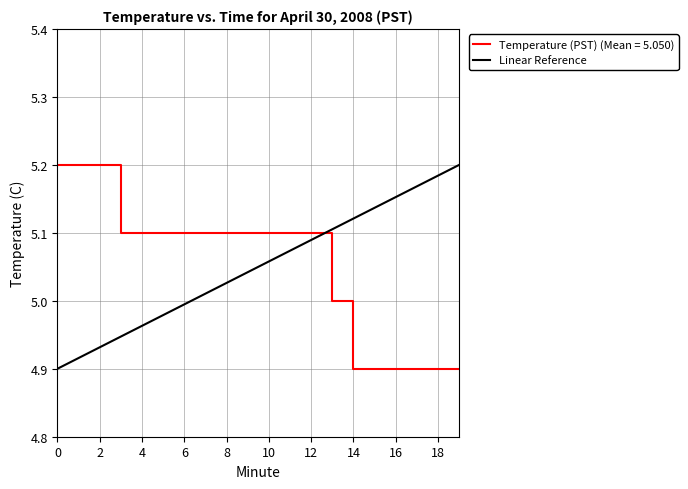

What is the minimum value for Temperature (PST) (Mean = 5.050)?

4.9